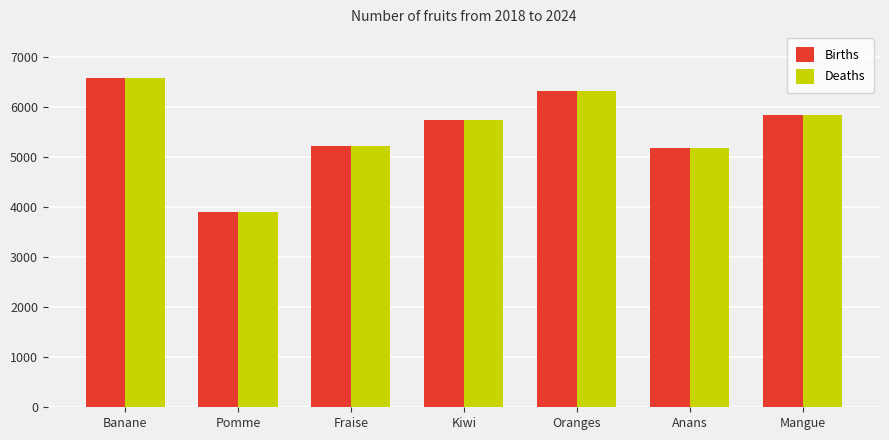

What is the difference between the Births values at Kiwi and Banane?

839